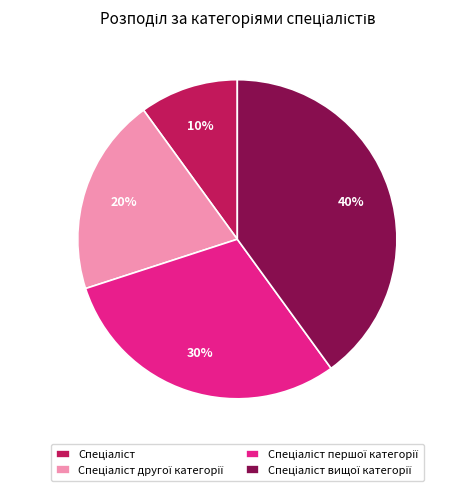

To the nearest percent, what is the average slice percentage?

25%